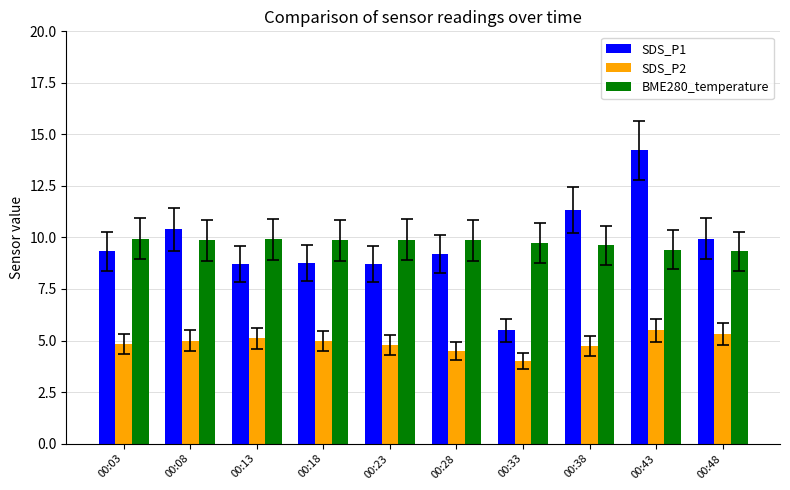

Does the chart contain stacked bars?

No